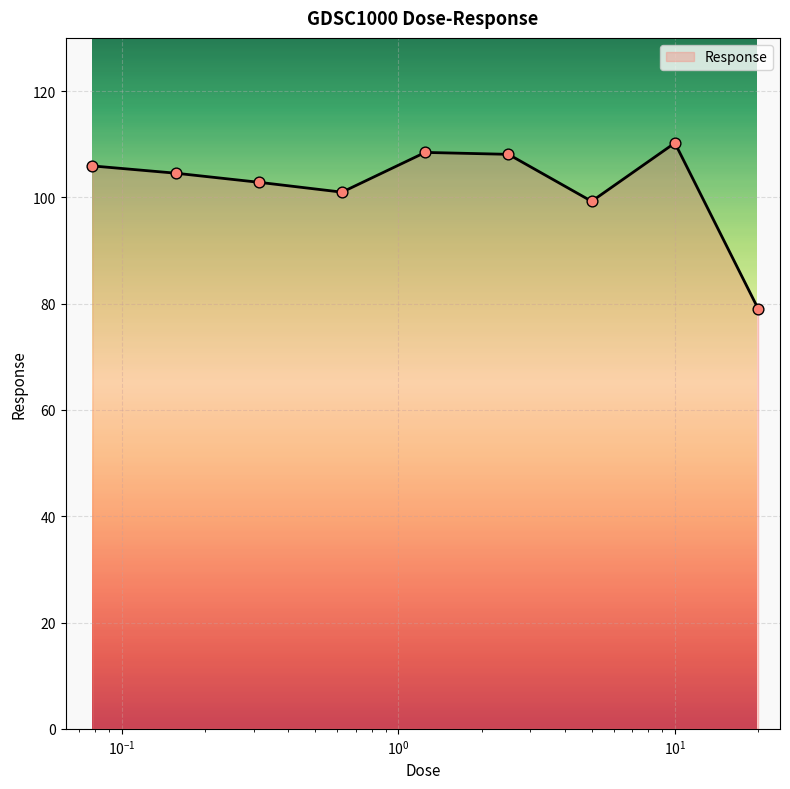

What is the difference between the maximum and minimum values?

31.2